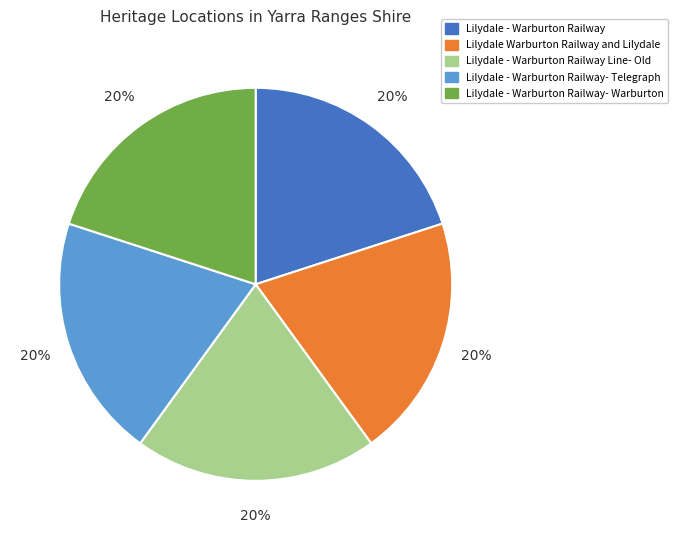

Is there a majority slice in this chart?

No